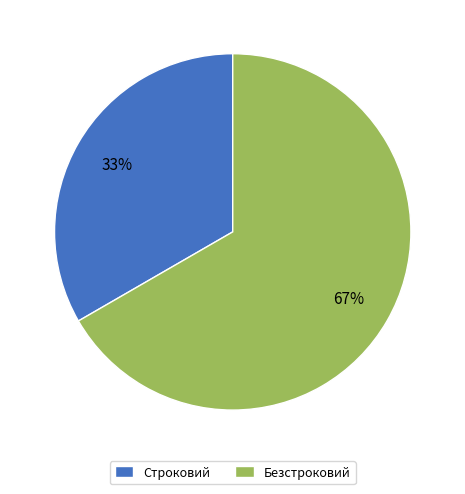

Do Строковий and Безстроковий together represent more than half of the pie?

Yes